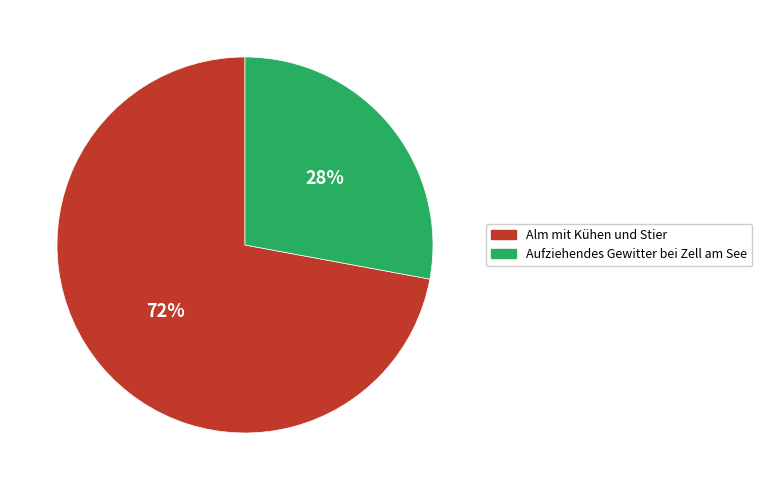

Which has a higher value, Aufziehendes Gewitter bei Zell am See or Alm mit Kühen und Stier?

Alm mit Kühen und Stier